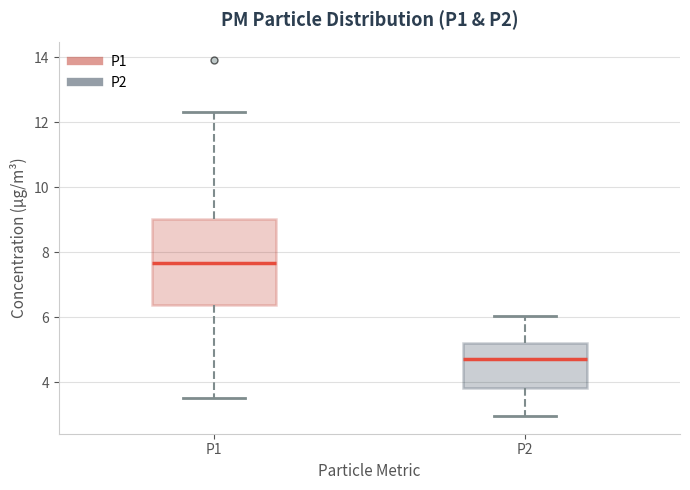

Where is the lower edge of the box for P2 on the y-axis? The values are not printed on the chart, so give them approximately, as read against the axis.

3.8